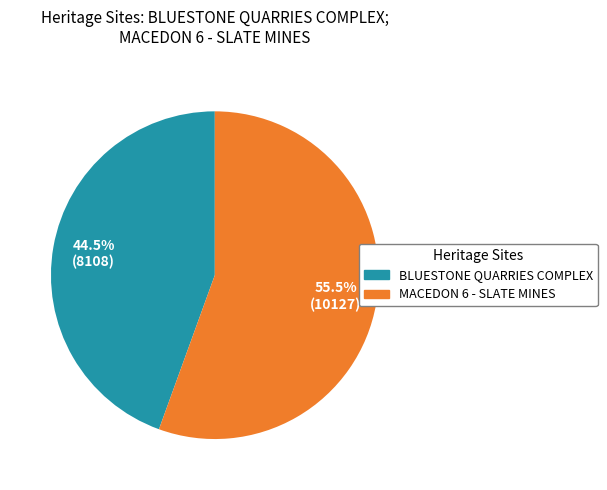

To the nearest percent, what is the difference between the largest and smallest slice percentages?

11%